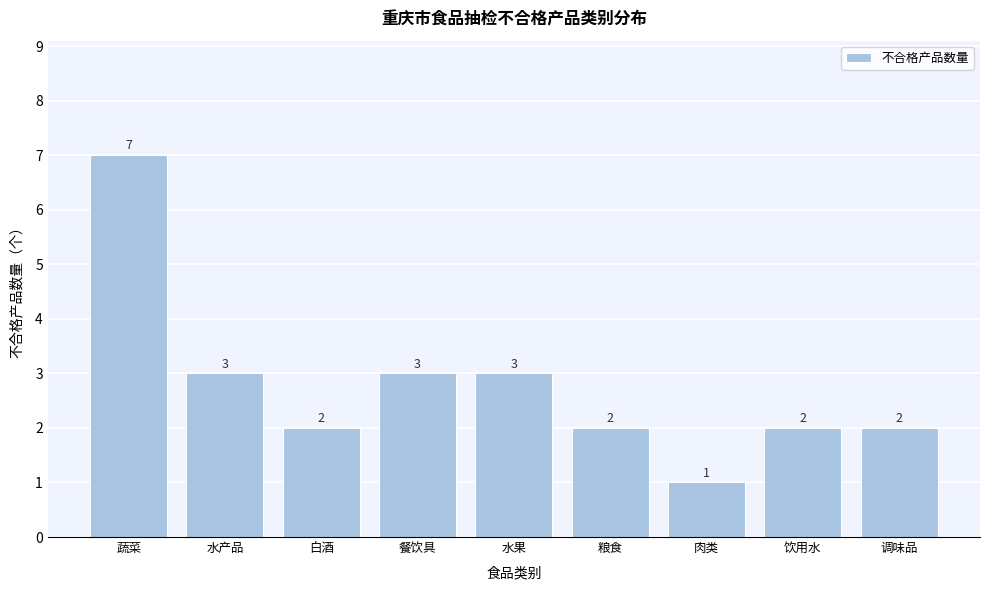

Reading left to right, list all the values displayed in this chart.

7	3	2	3	3	2	1	2	2